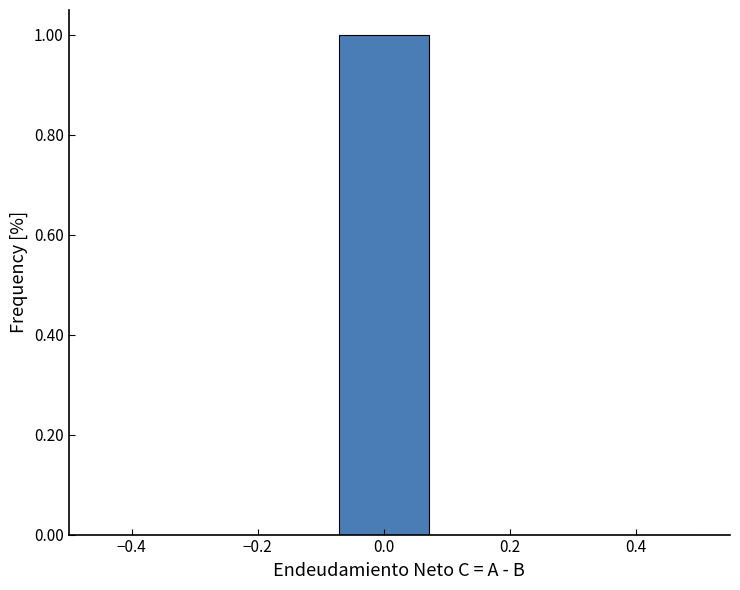

Reading left to right, transcribe this chart: for each bar, give the range it covers on the x-axis and its height. Neither the bar edges nor the heights are printed on the chart, so give them approximately, as read against the axes.

-0.50 to -0.36: 0
-0.36 to -0.22: 0
-0.22 to -0.08: 0
-0.08 to 0.08: 1
0.08 to 0.22: 0
0.22 to 0.36: 0
0.36 to 0.50: 0